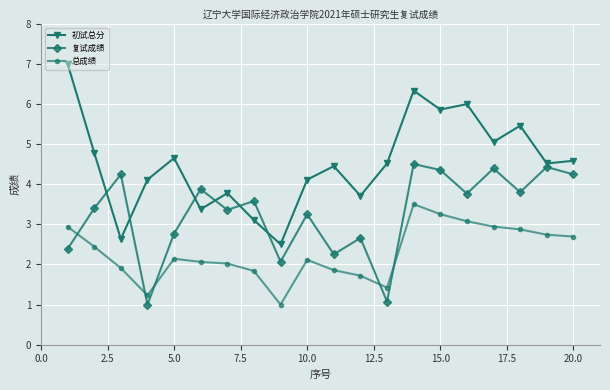

What is the maximum value shown in the chart?

7.0